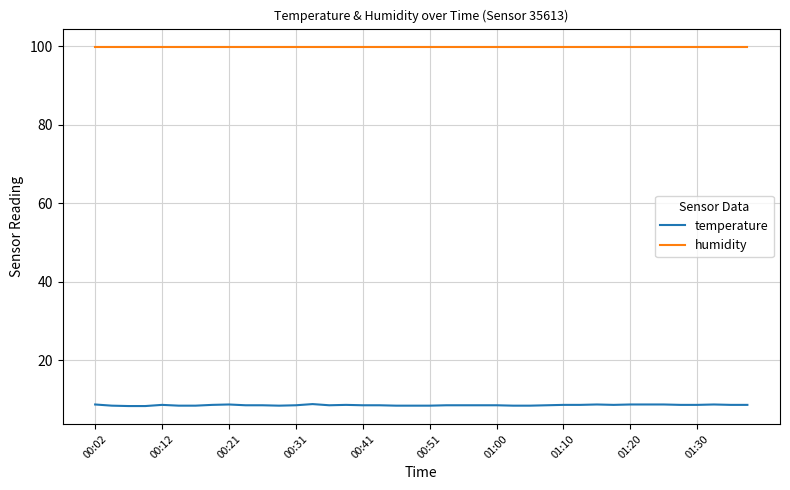

Which series has the largest total across all categories?

humidity